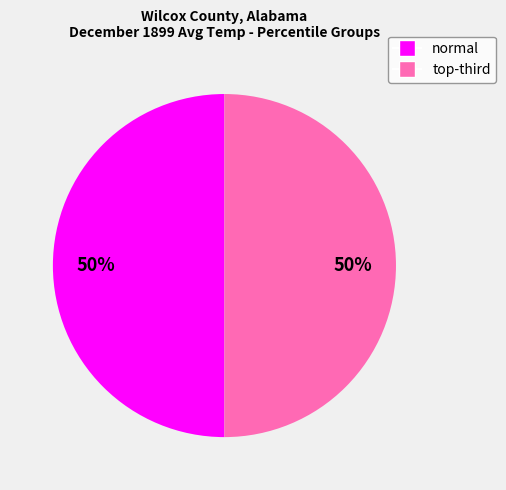

To the nearest percent, what is the average slice percentage?

50%